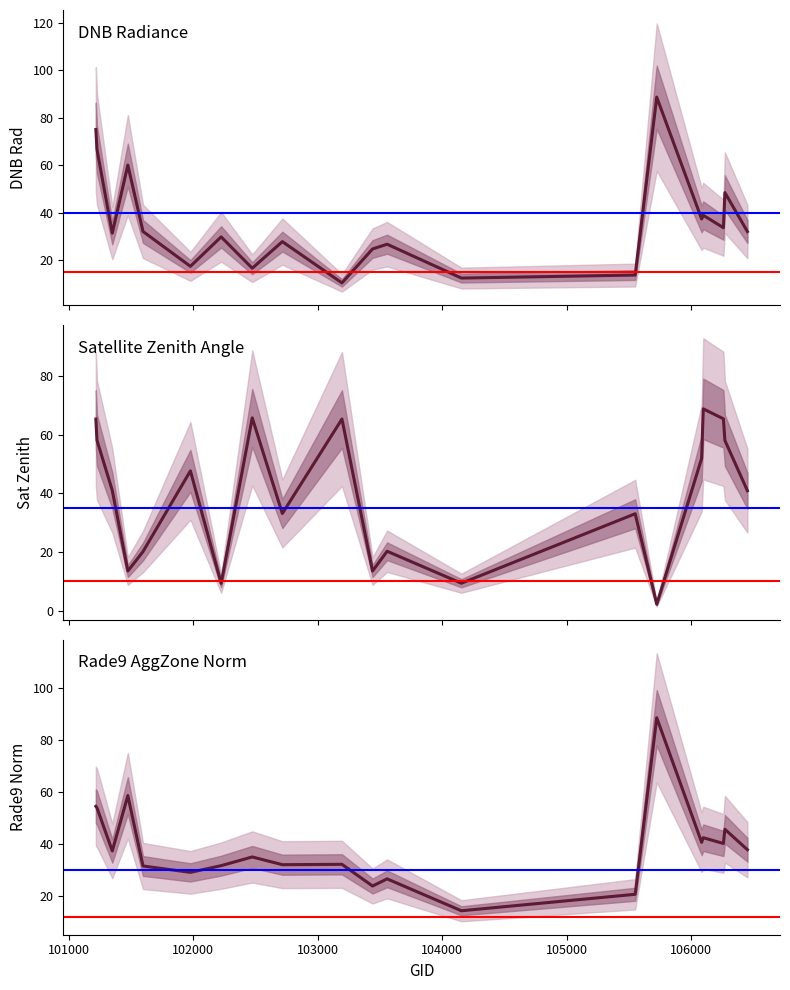

Is this an area chart (filled region under the line)?

No